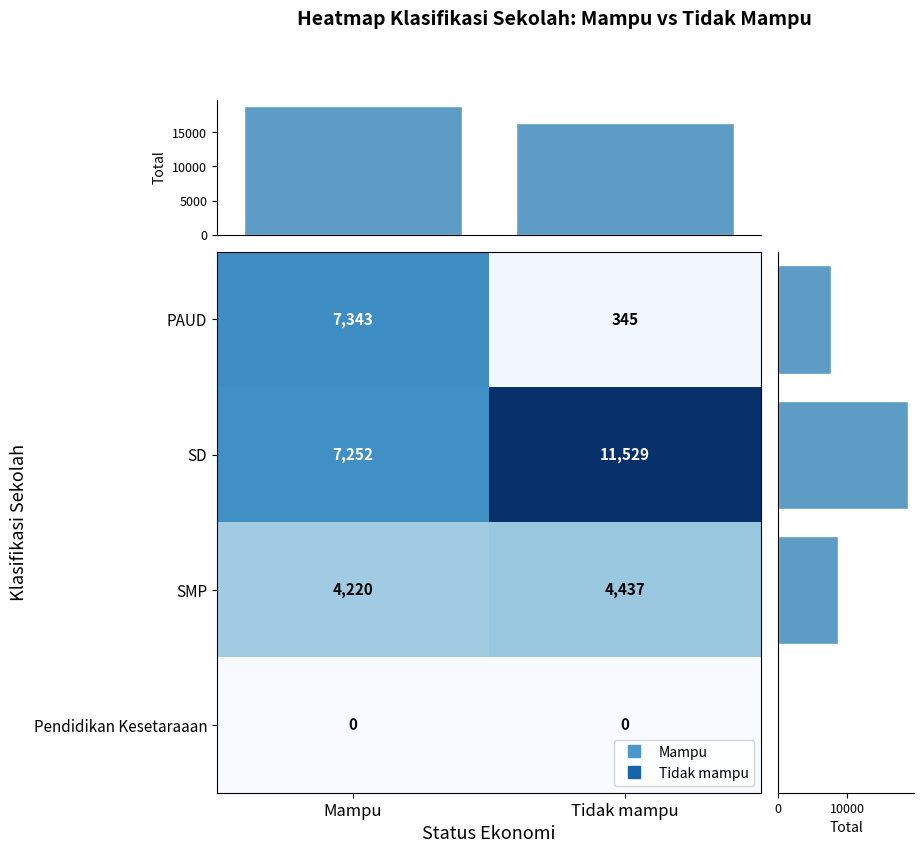

Is the value of PAUD at Mampu greater than the value of SD at Tidak mampu?

No